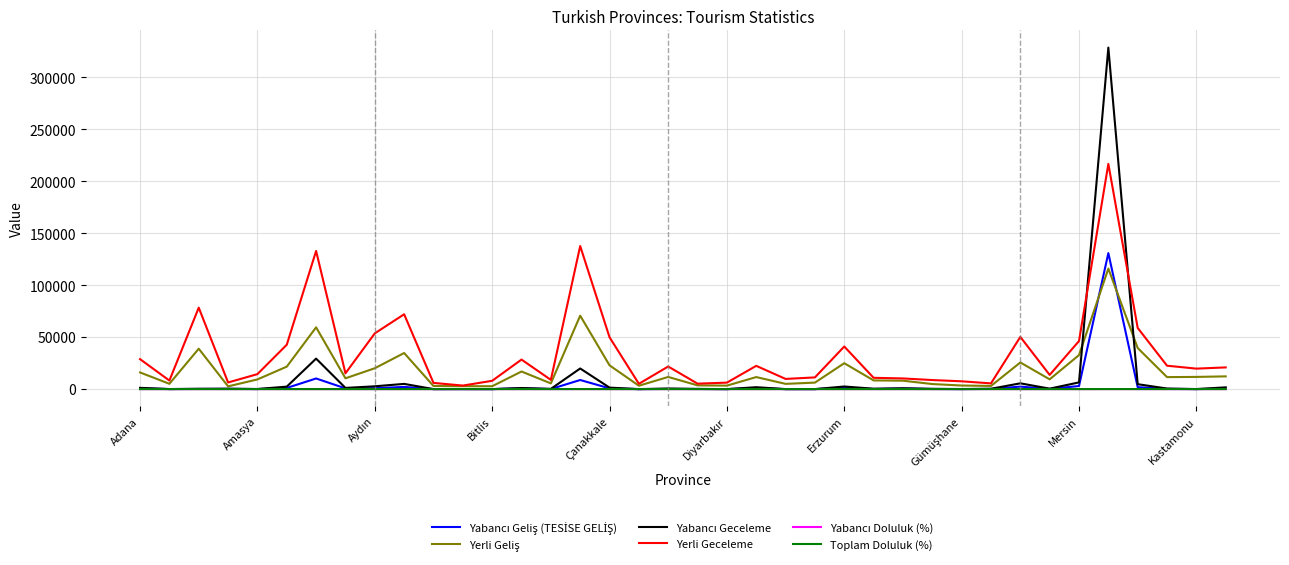

At how many categories does at least one series exceed 171738?

1